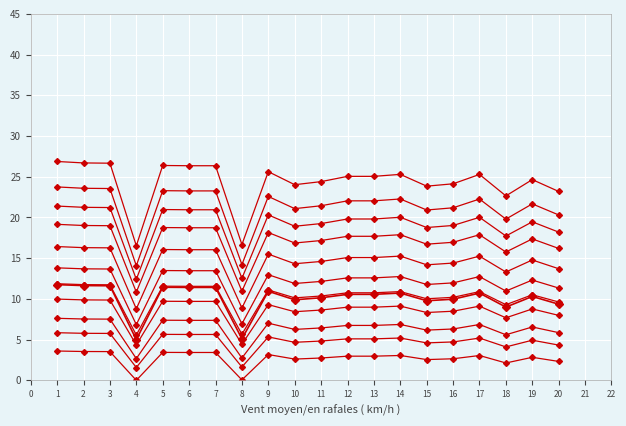

Does the chart have visible grid lines?

Yes